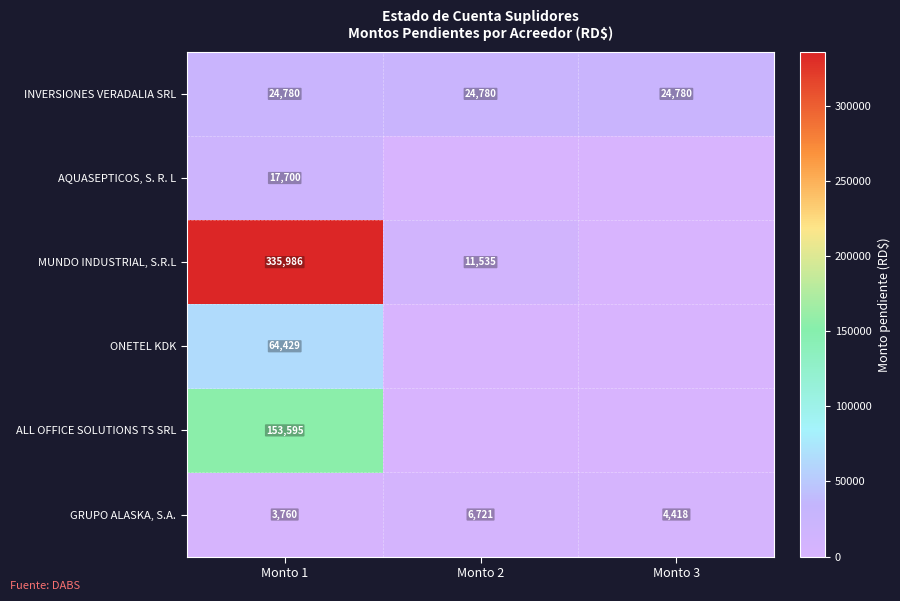

How many series are shown in this chart?

6